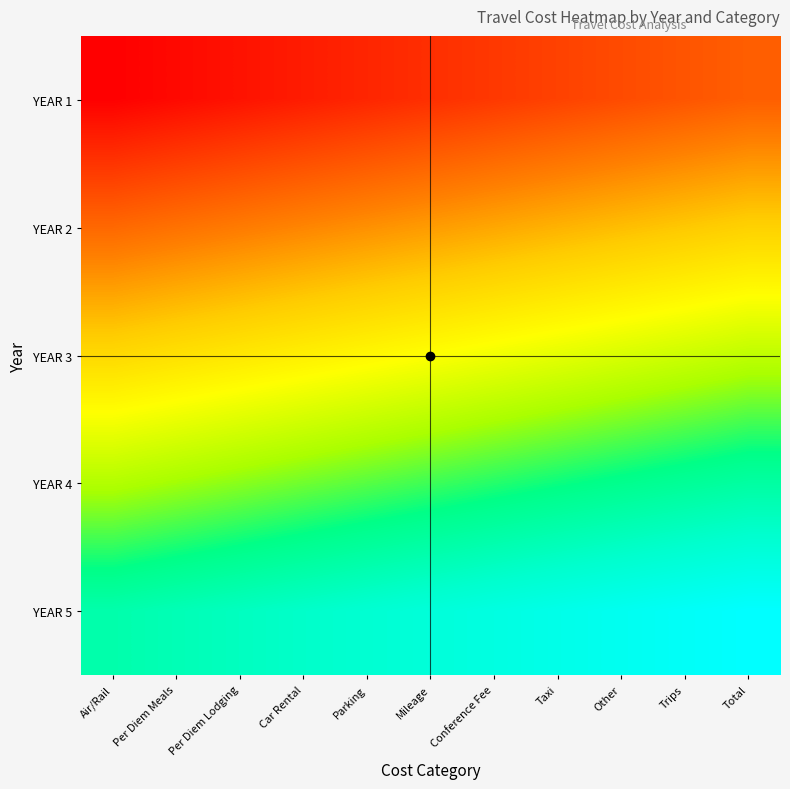

At which category is the sum across all series the highest?

Total